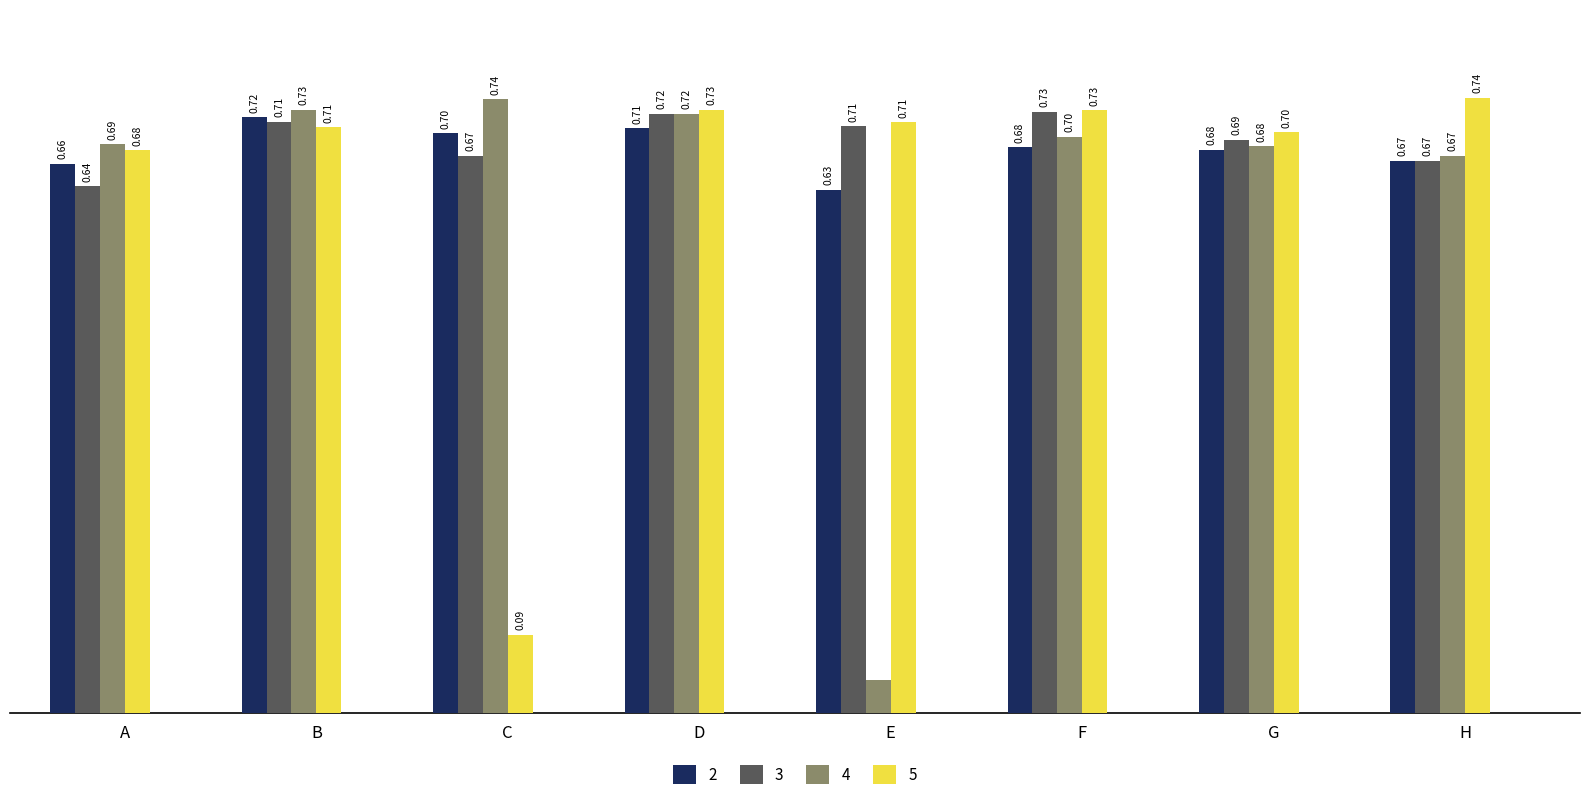

List the series in order of their overall mean, lowest first.

4, 5, 2, 3